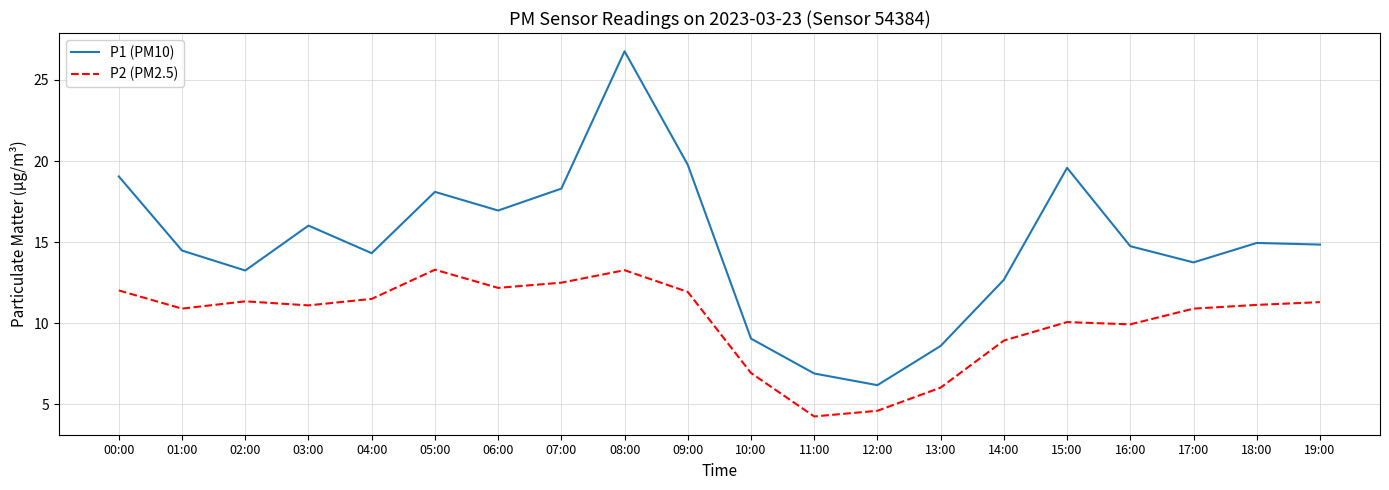

The P2 (PM2.5) series shows 6.0 at 02:00. True or false?

False